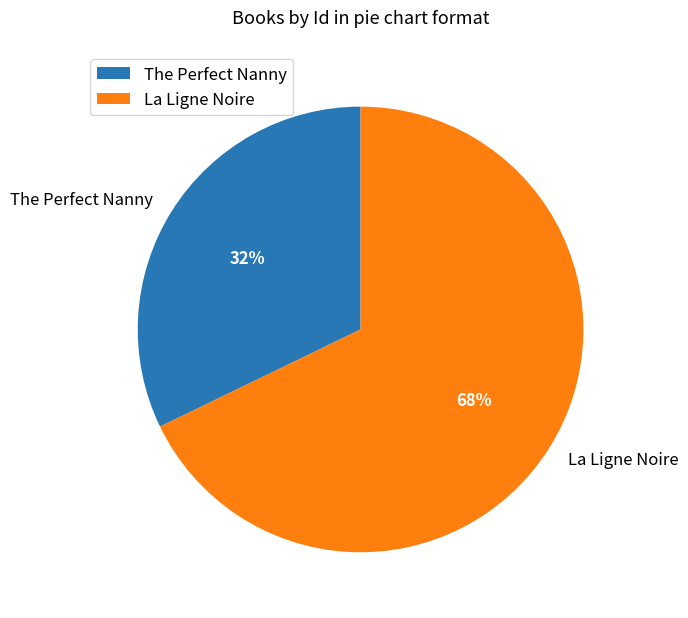

What percentage is the The Perfect Nanny slice, to the nearest percent?

32%